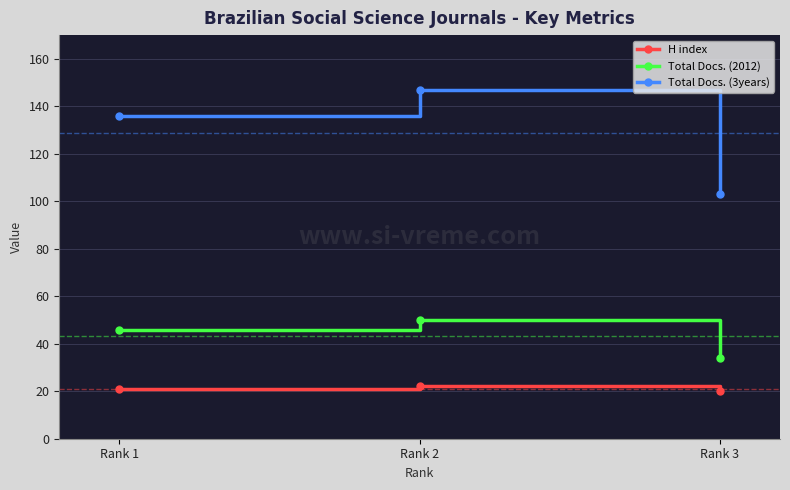

The value of Total Docs. (2012) at Rank 1 is 27. True or false?

False